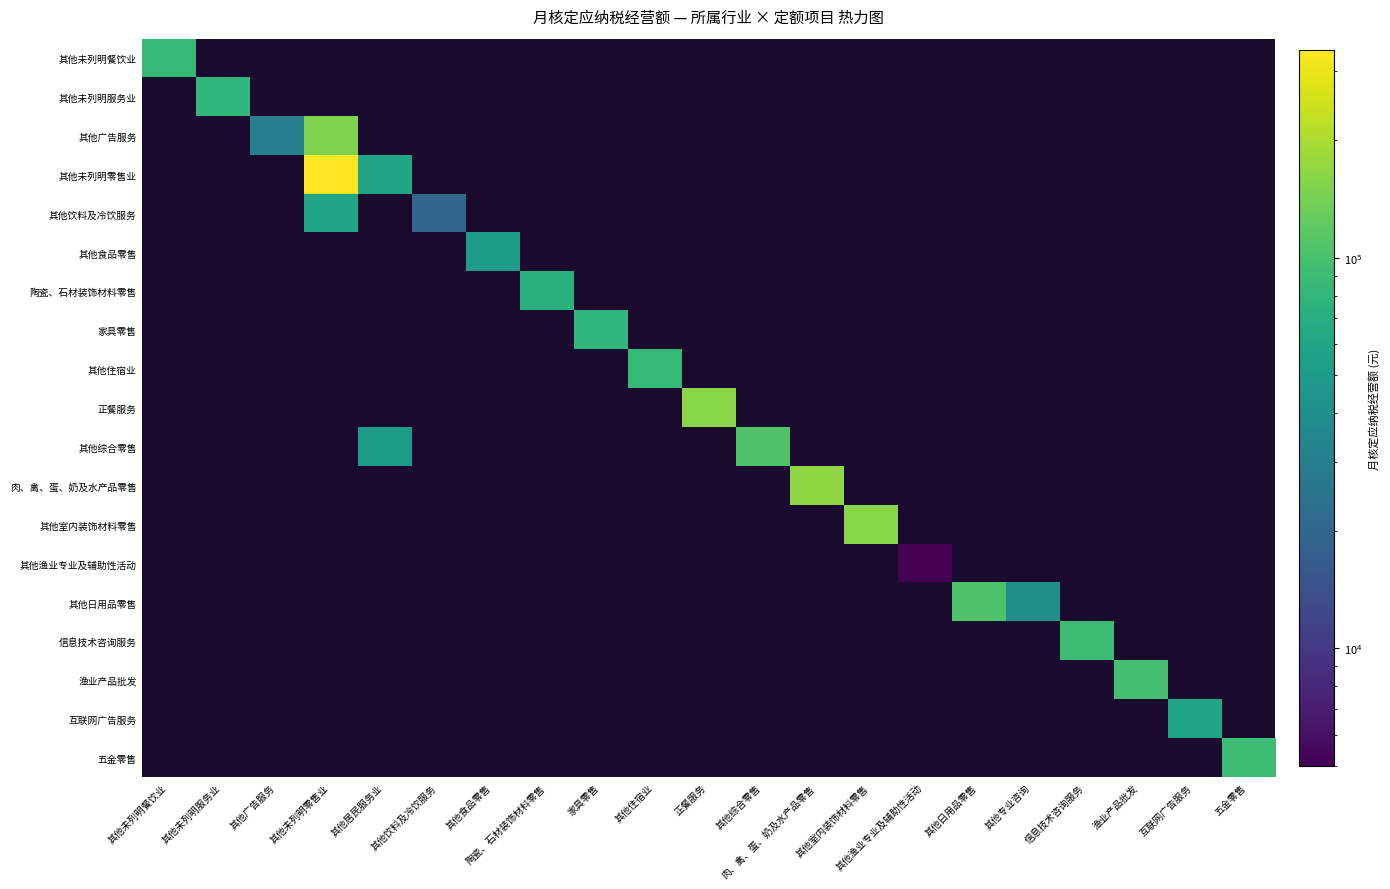

Which label corresponds to the largest value in the chart?

其他未列明零售业